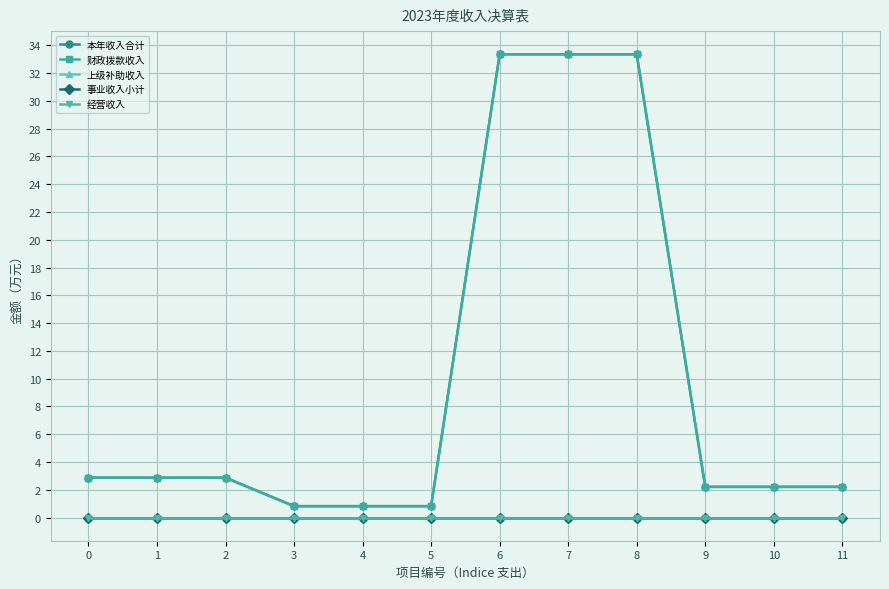

Is the value of 财政拨款收入 at 9 greater than the value of 经营收入 at 4?

Yes